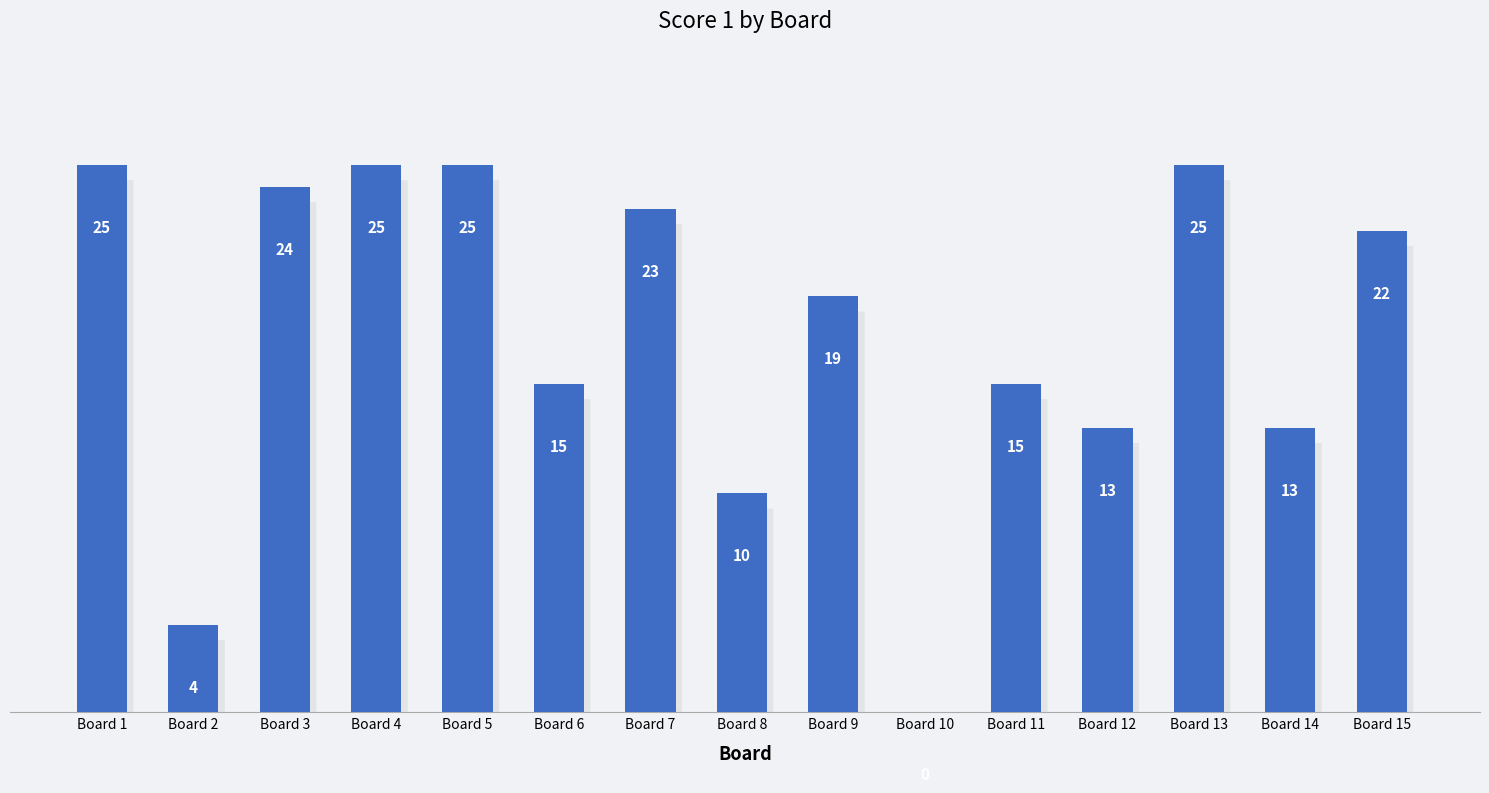

Are the bars horizontal?

No